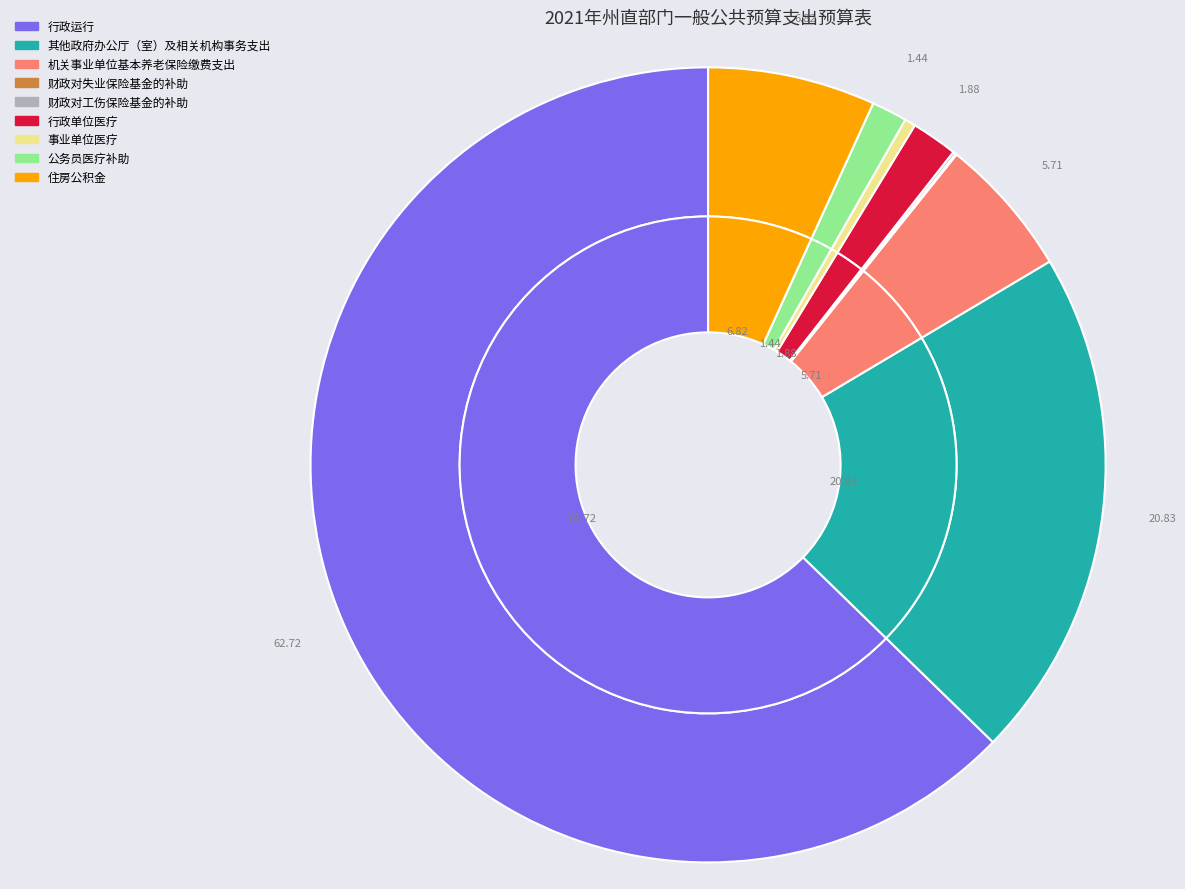

Which slice is the smallest?

财政对失业保险基金的补助